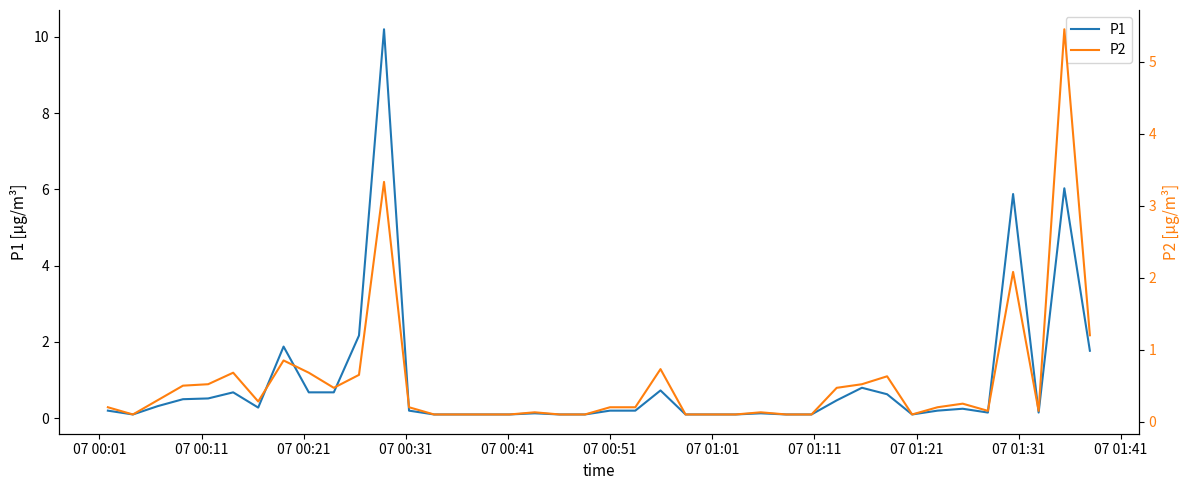

List the series in order of their peak value, highest first.

P1, P2